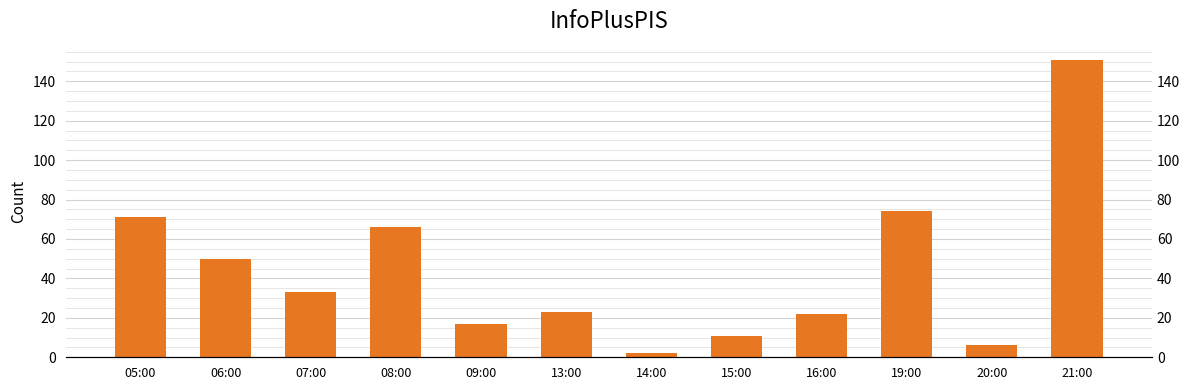

What is the sum of all values?

526